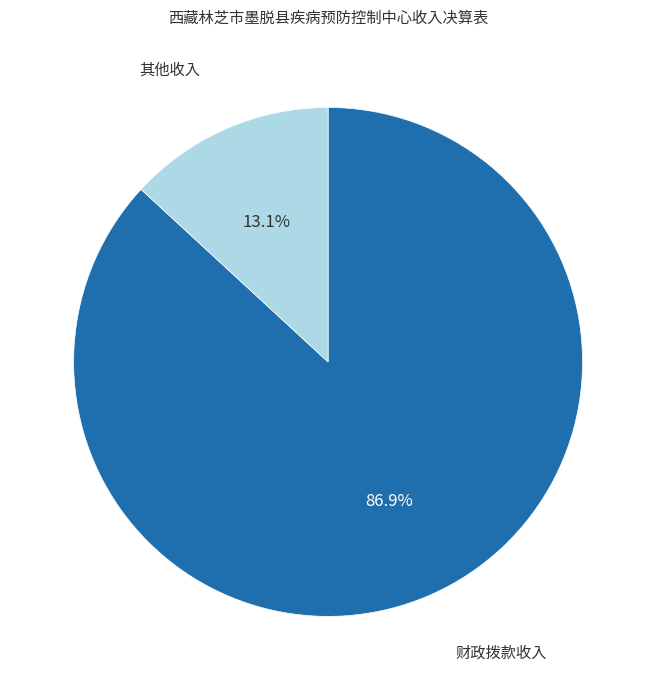

Is there any slice that represents more than half of the pie?

Yes